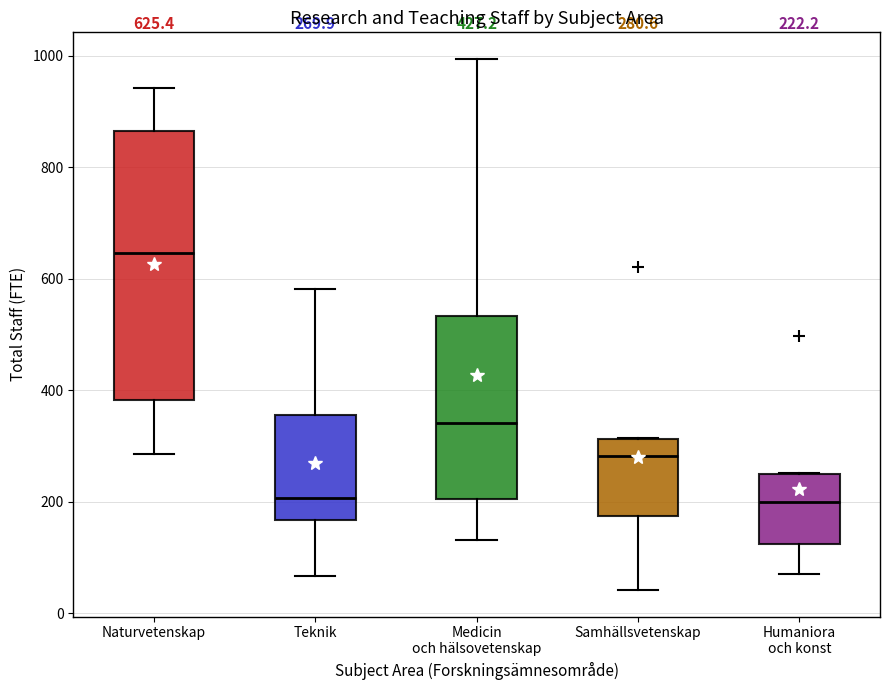

Which box's median line is the highest?

Naturvetenskap